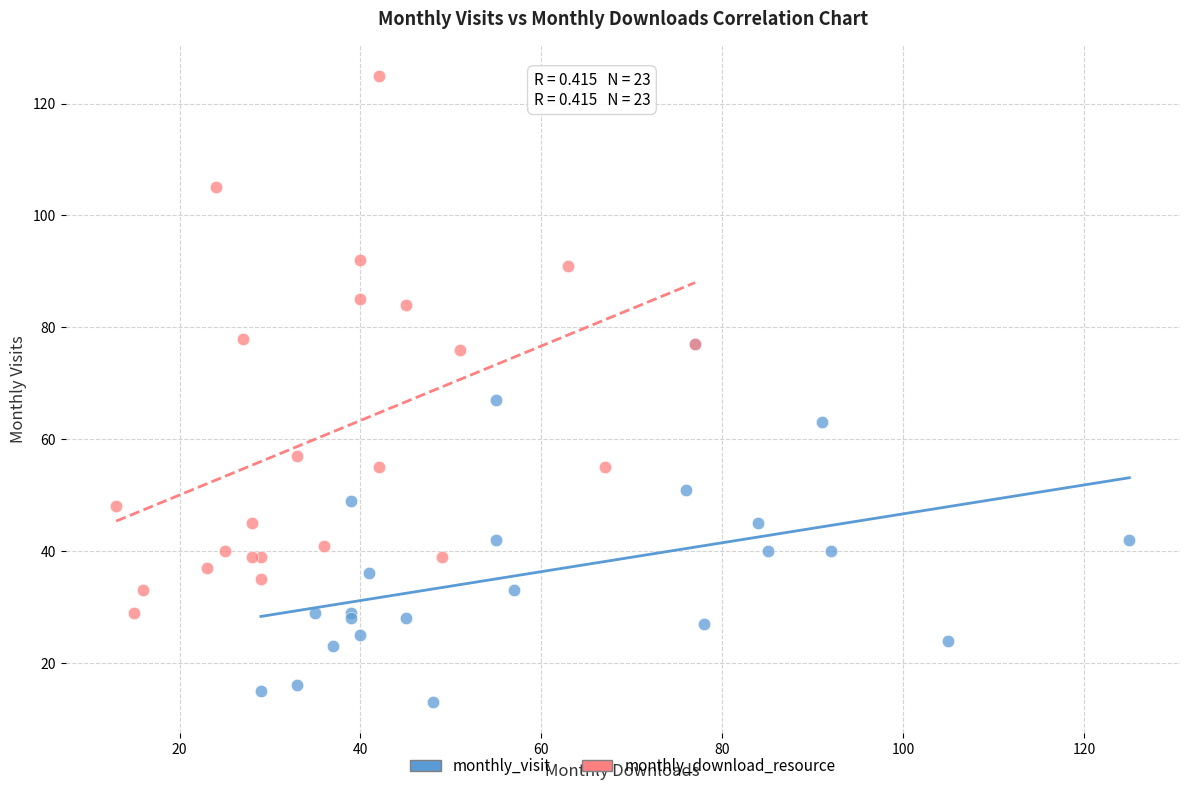

Which series contains the highest Y value?

monthly_download_resource